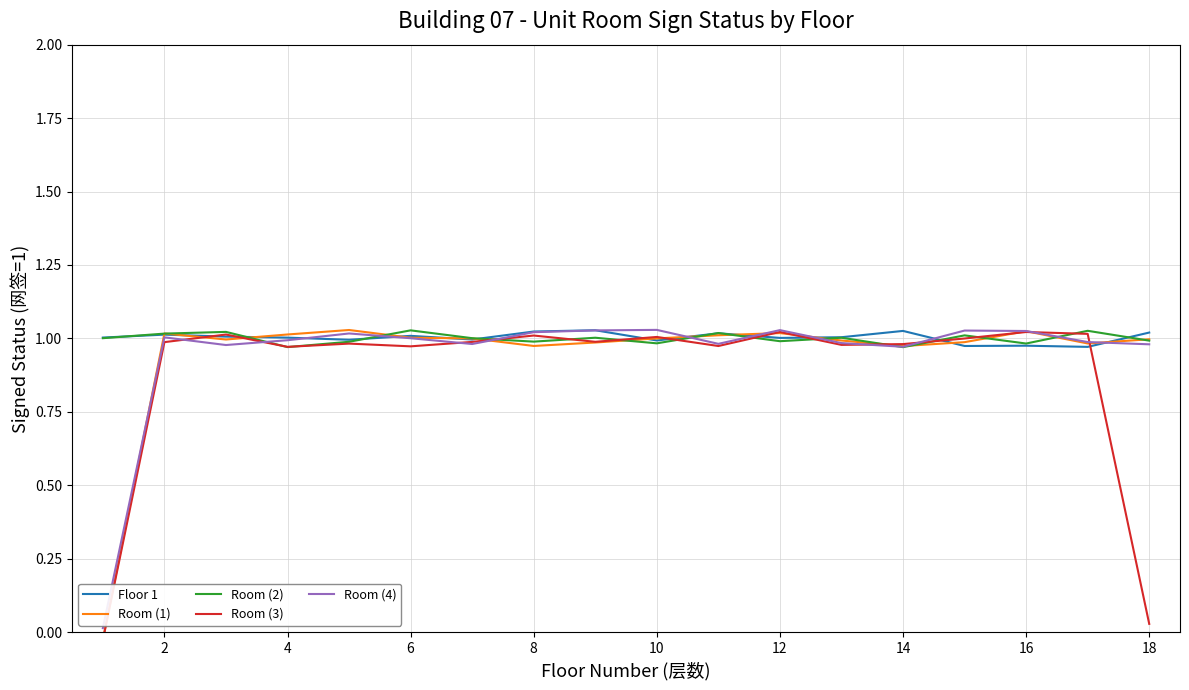

At how many categories does at least one series exceed 0?

18